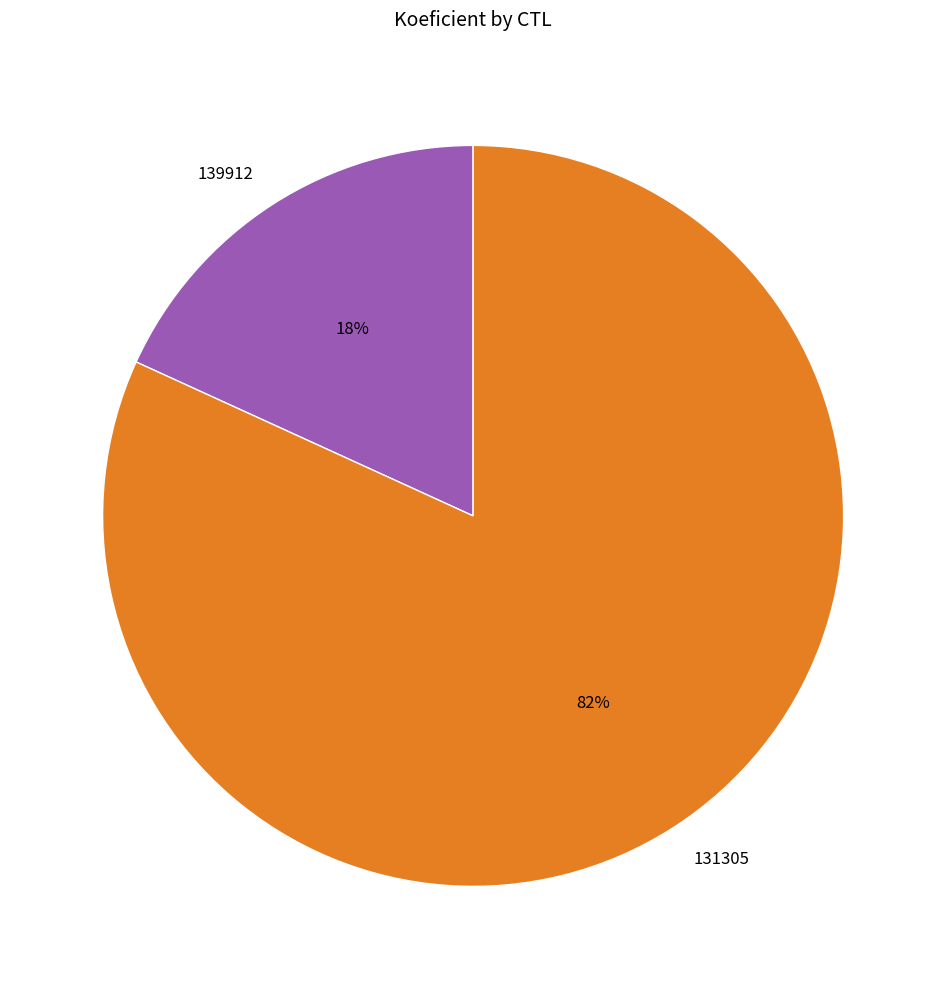

Approximately how many times larger is the value at 139912 compared to 131305?

0.2